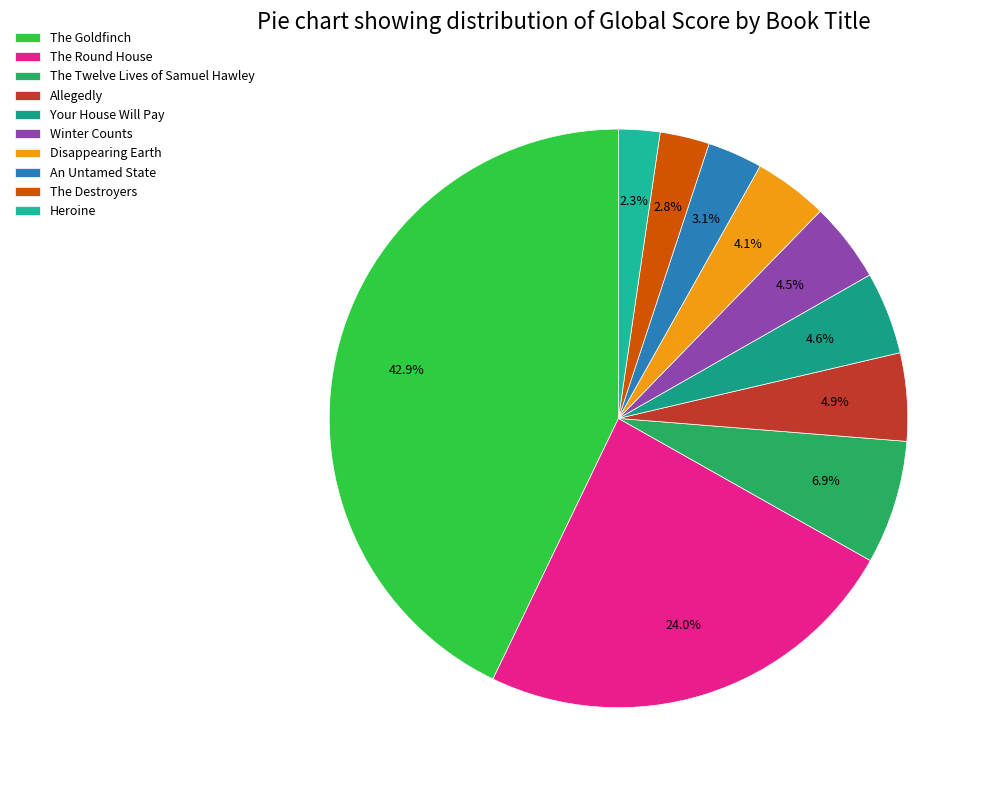

Is there any slice that represents more than half of the pie?

No